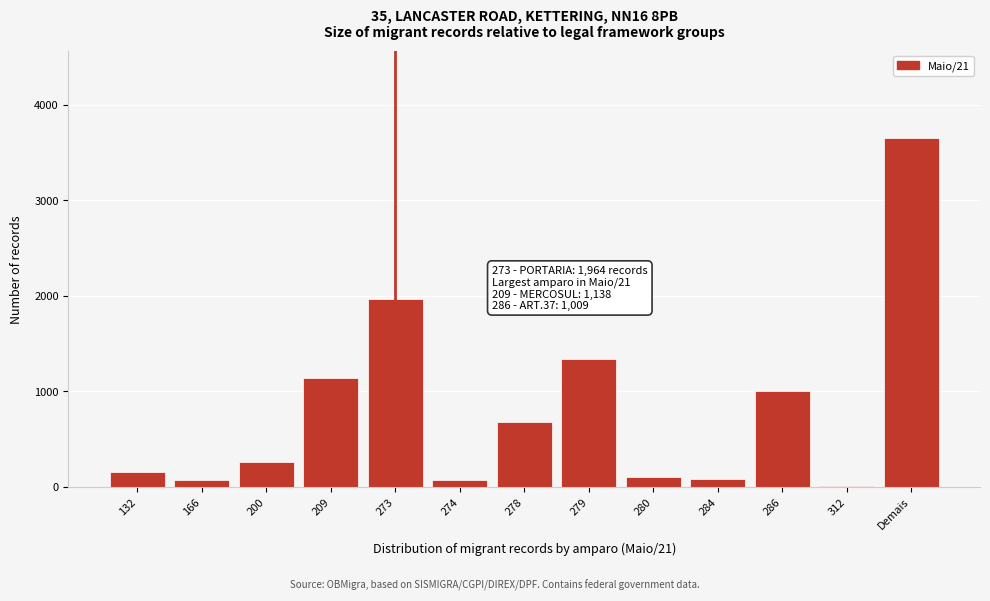

What is the sum of all values?

10544